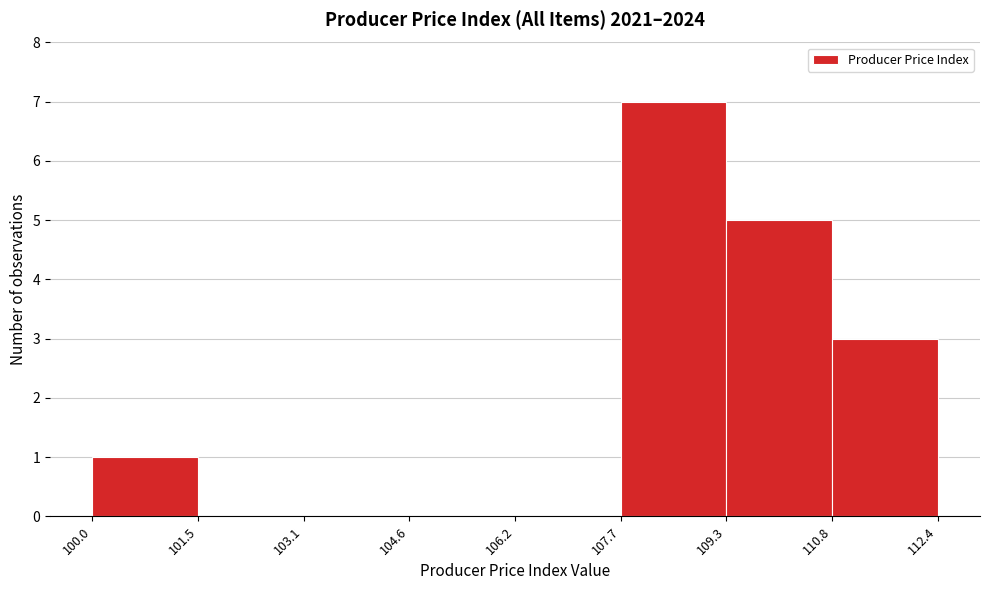

Reading left to right, list every bar in this chart as the range it spans on the x-axis followed by its height. The values are not printed on the chart, so give them approximately, as read against the axis.

100.0 to 101.5: 1
101.5 to 103.1: 0
103.1 to 104.6: 0
104.6 to 106.2: 0
106.2 to 107.7: 0
107.7 to 109.3: 7
109.3 to 110.8: 5
110.8 to 112.4: 3